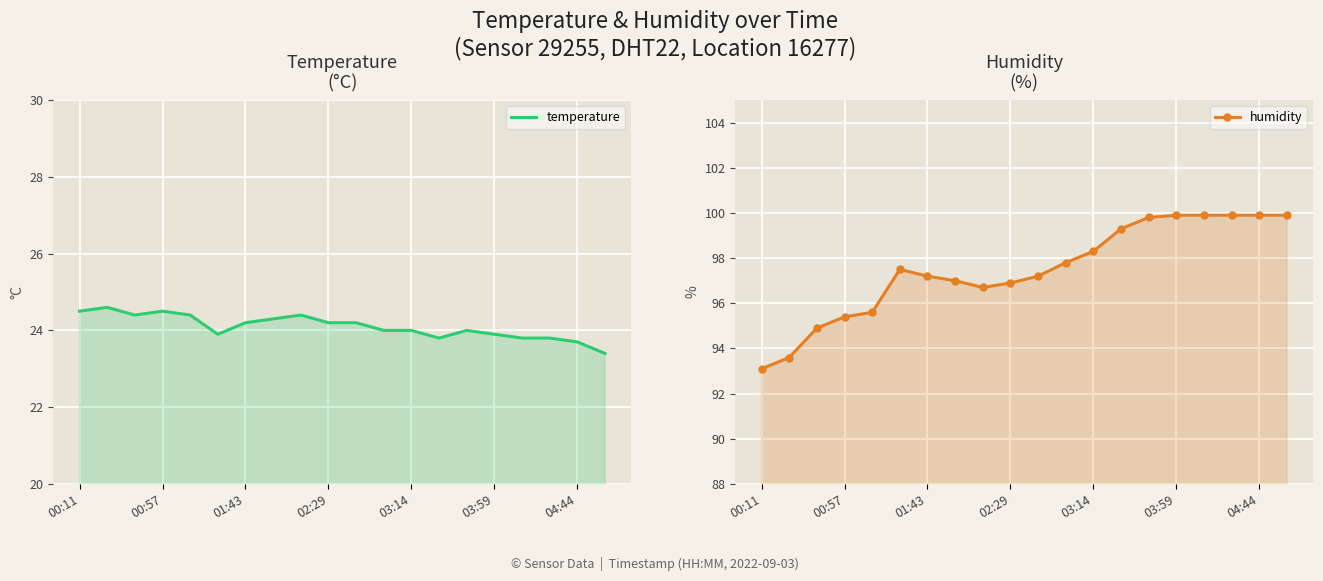

Which has a higher value, 7 or 8?

8